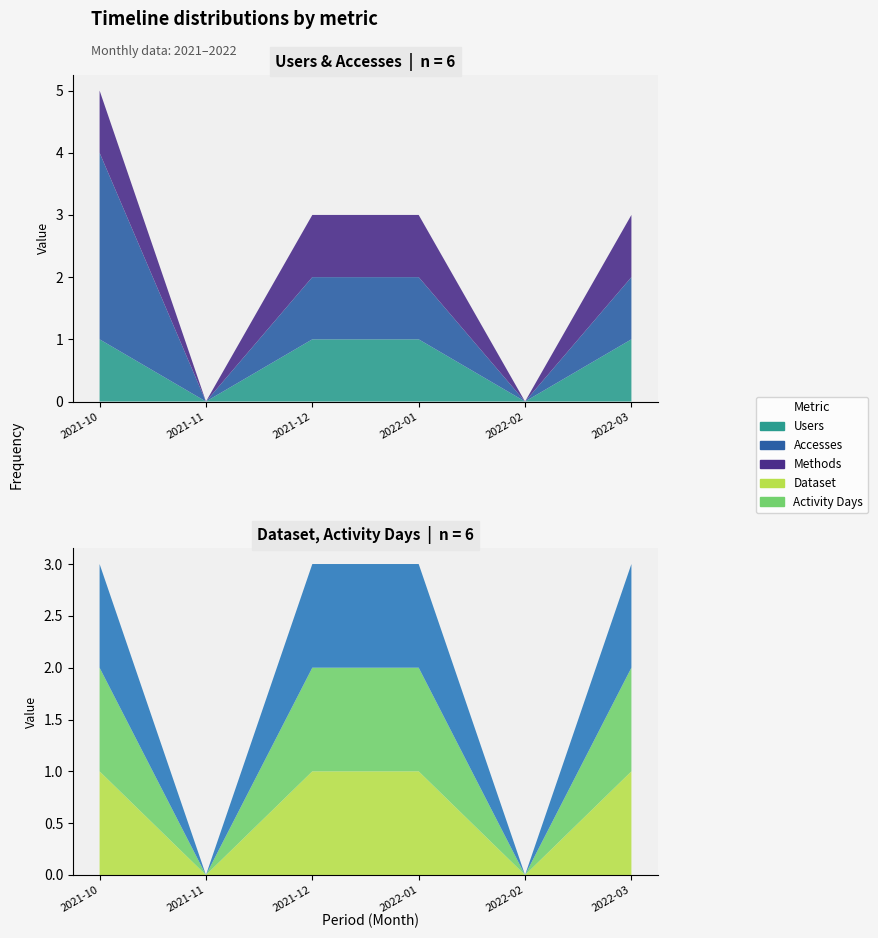

Reading left to right, transcribe all the data shown in this chart.

Accesses: 2021-10=3	2021-11=0	2021-12=1	2022-01=1	2022-02=0	2022-03=1
Methods: 2021-10=1	2021-11=0	2021-12=1	2022-01=1	2022-02=0	2022-03=1
Dataset: 2021-10=1	2021-11=0	2021-12=1	2022-01=1	2022-02=0	2022-03=1
Activity Days: 2021-10=1	2021-11=0	2021-12=1	2022-01=1	2022-02=0	2022-03=1
Users: 2021-10=1	2021-11=0	2021-12=1	2022-01=1	2022-02=0	2022-03=1